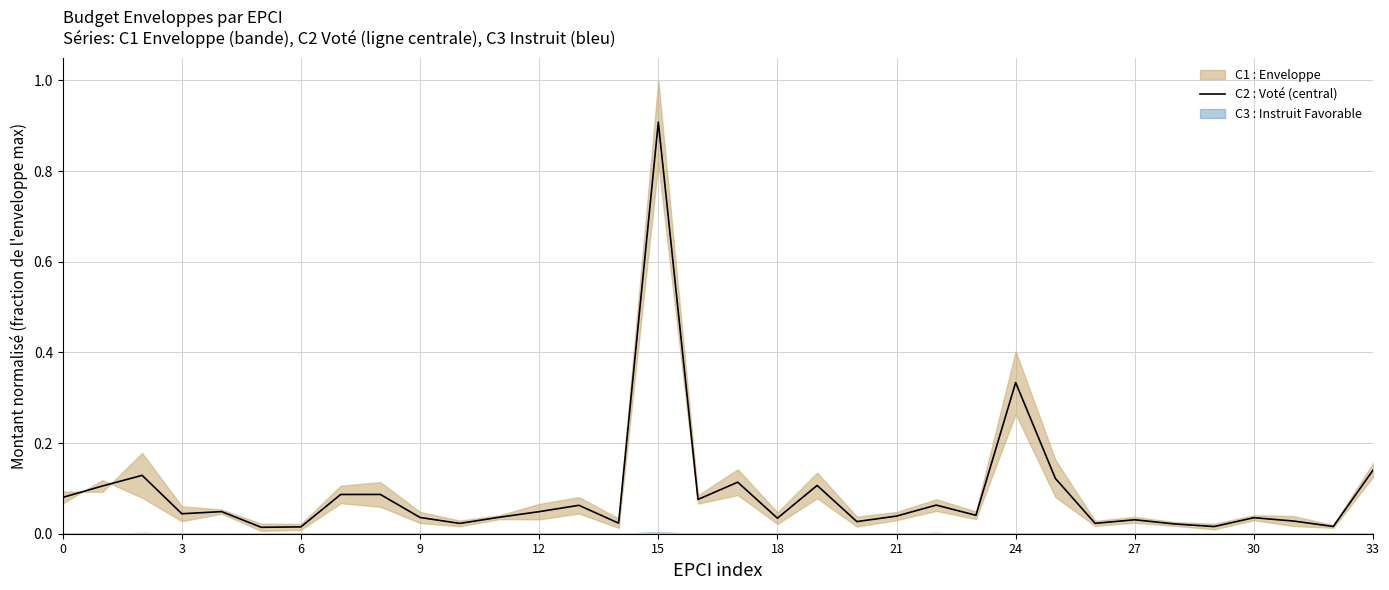

What is the maximum value for C2 : Voté (central)?

0.9